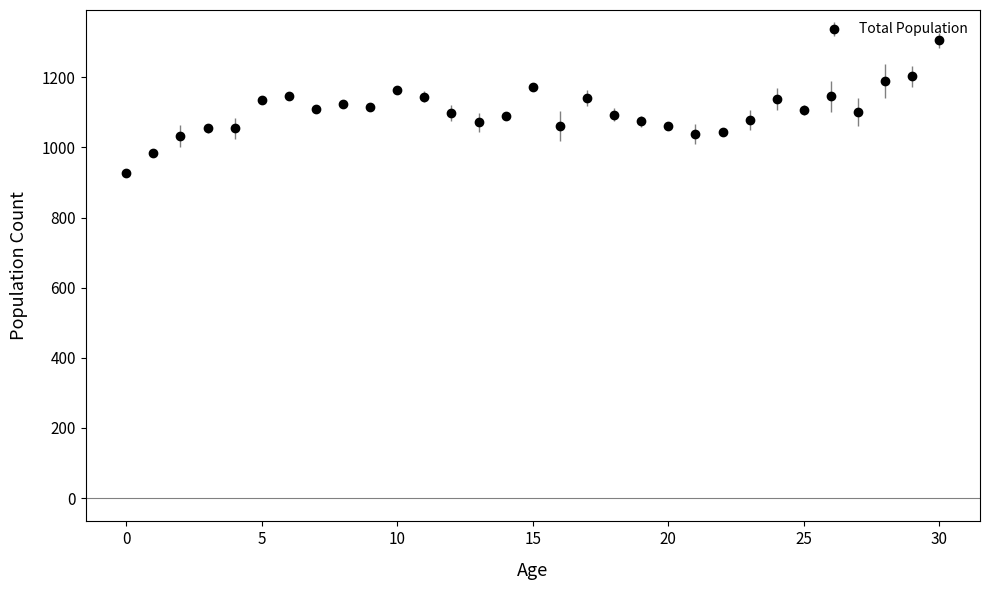

True or false: the data has more than 0 interior local peaks.

True